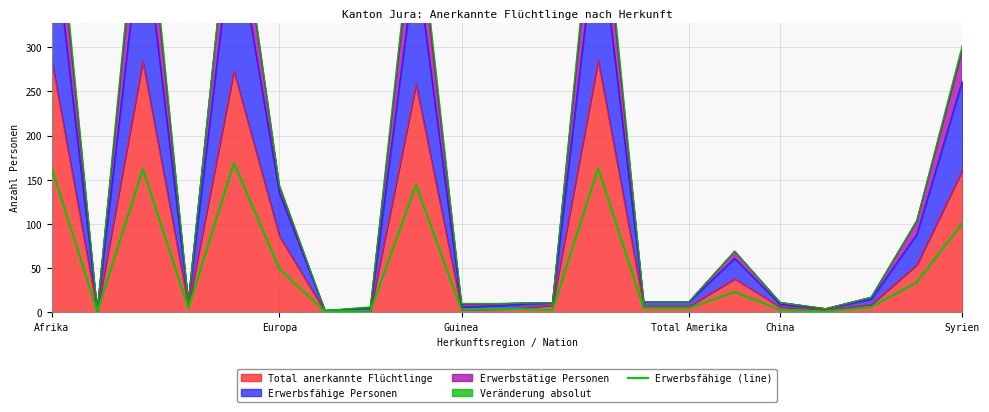

How many lines are shown in the chart?

1